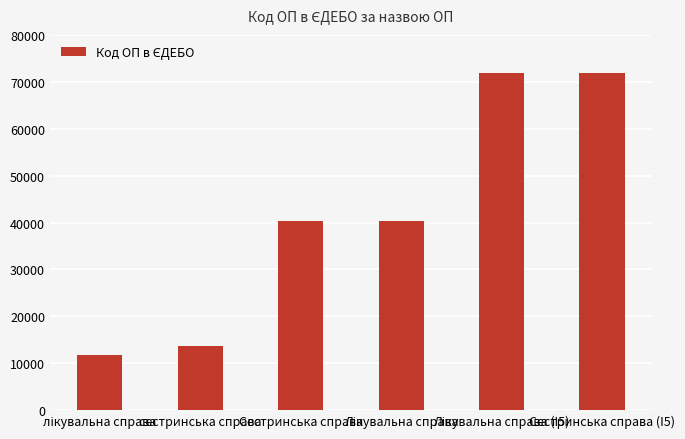

Is it true that the value at Сестринська справа (I5) is 71958?

True